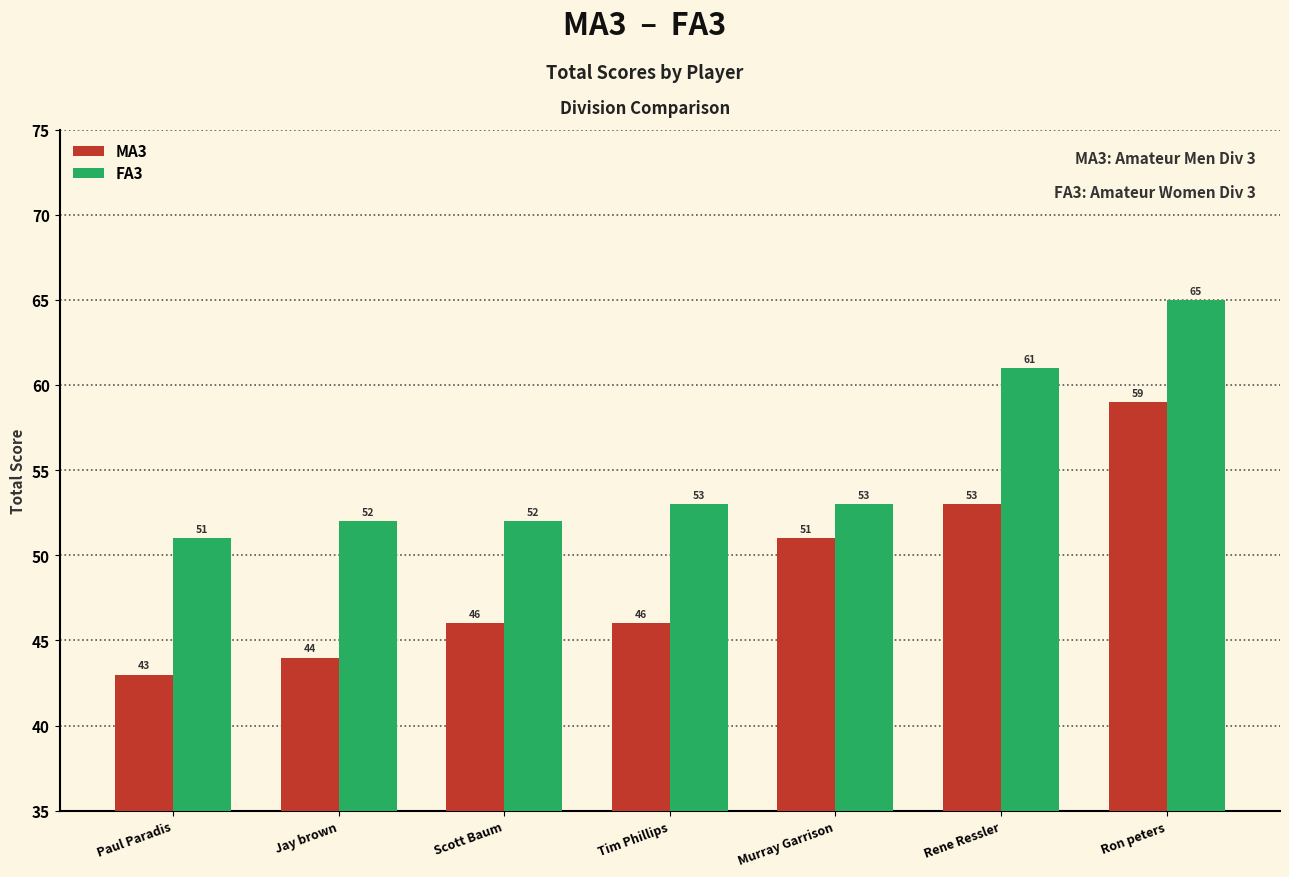

What are all the series names shown in the legend?

MA3, FA3